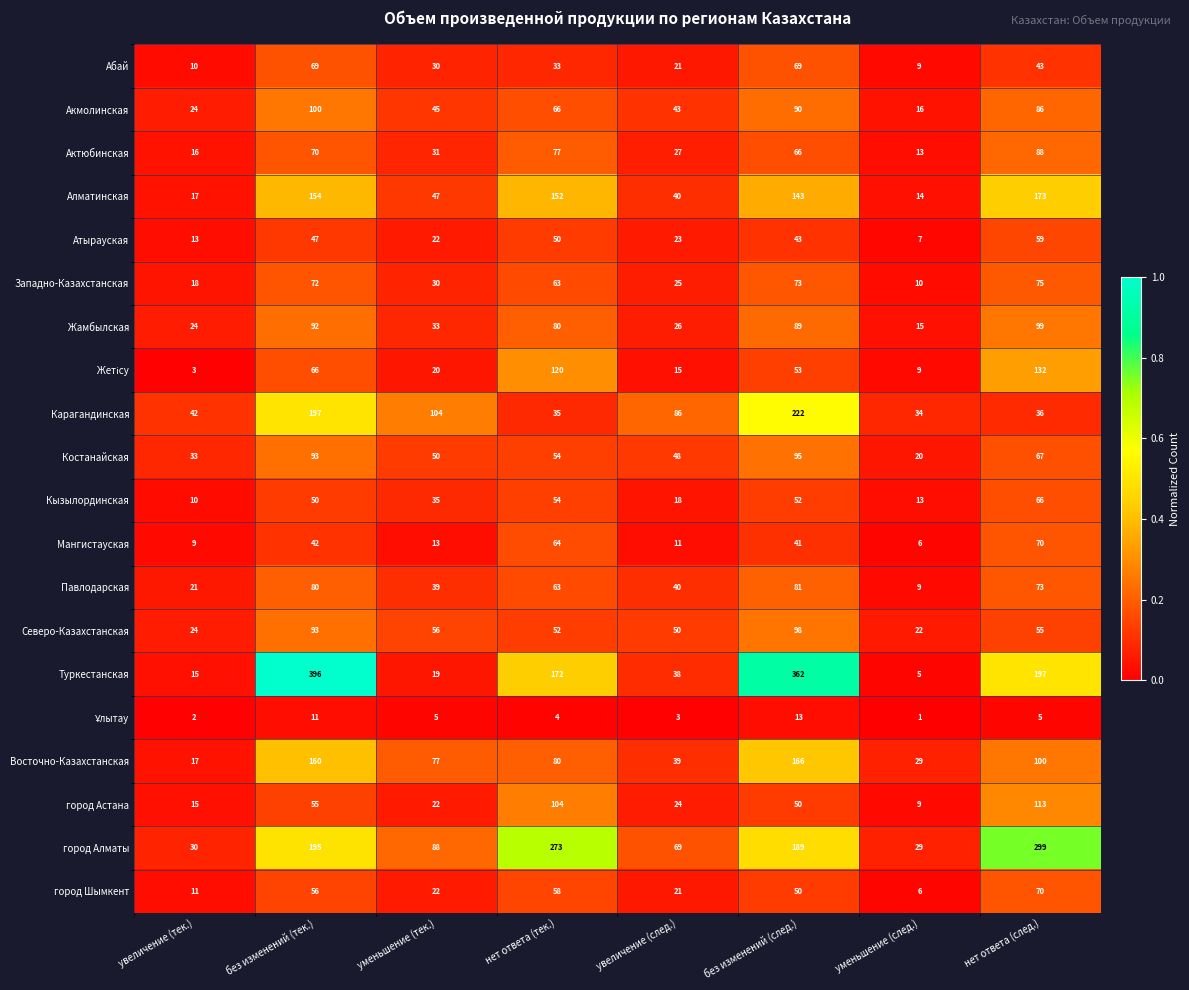

List the labels in order of Мангистауская value, smallest first.

уменьшение (след.), увеличение (тек.), увеличение (след.), уменьшение (тек.), без изменений (след.), без изменений (тек.), нет ответа (тек.), нет ответа (след.)